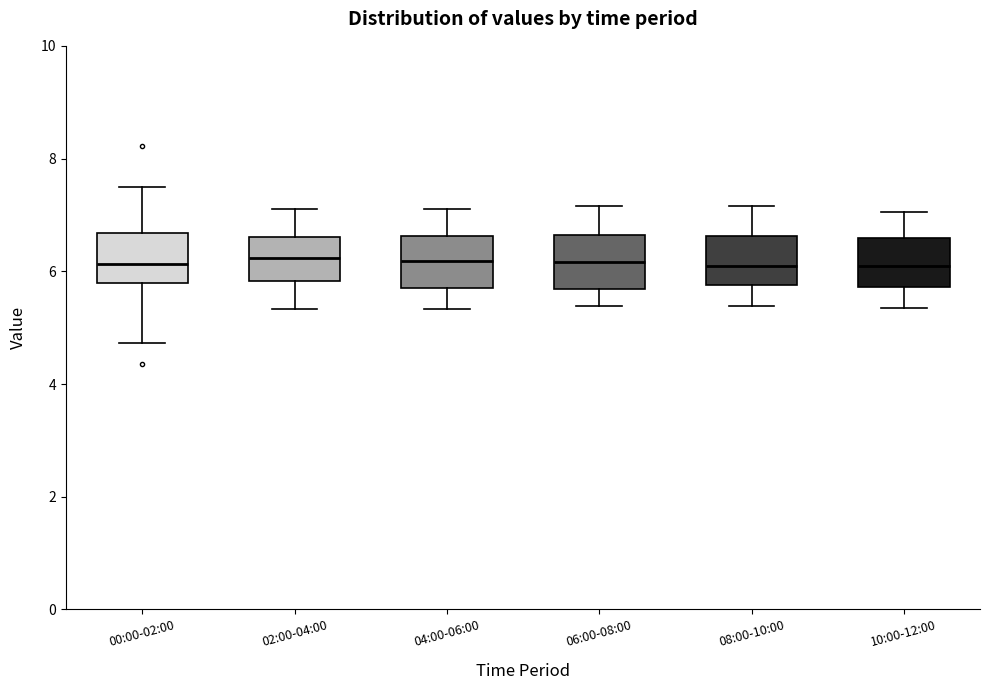

Where does the median line of the box for 04:00-06:00 sit on the y-axis? The values are not printed on the chart, so give them approximately, as read against the axis.

6.2